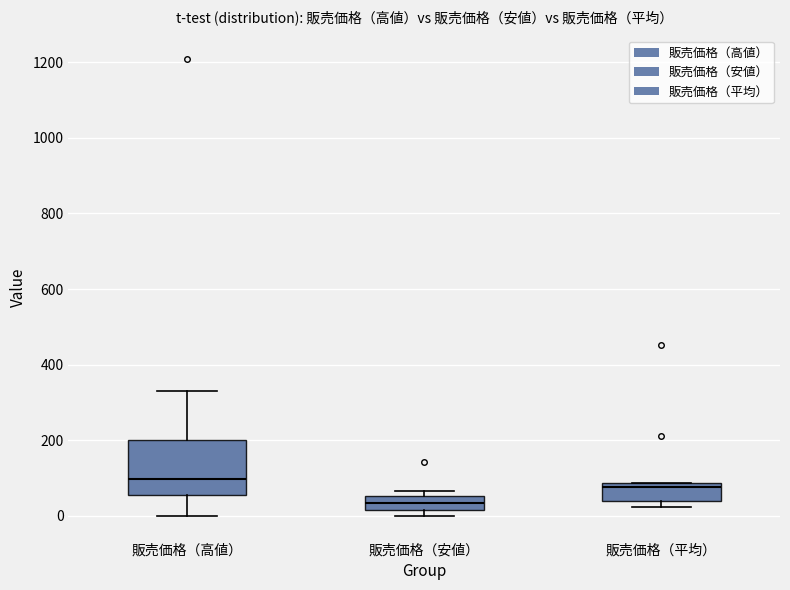

Which box's median line is the lowest?

販売価格（安値）